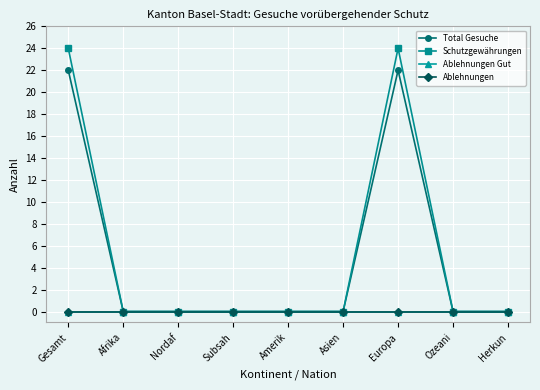

What is the spread (max minus min) of values at Europa?

24